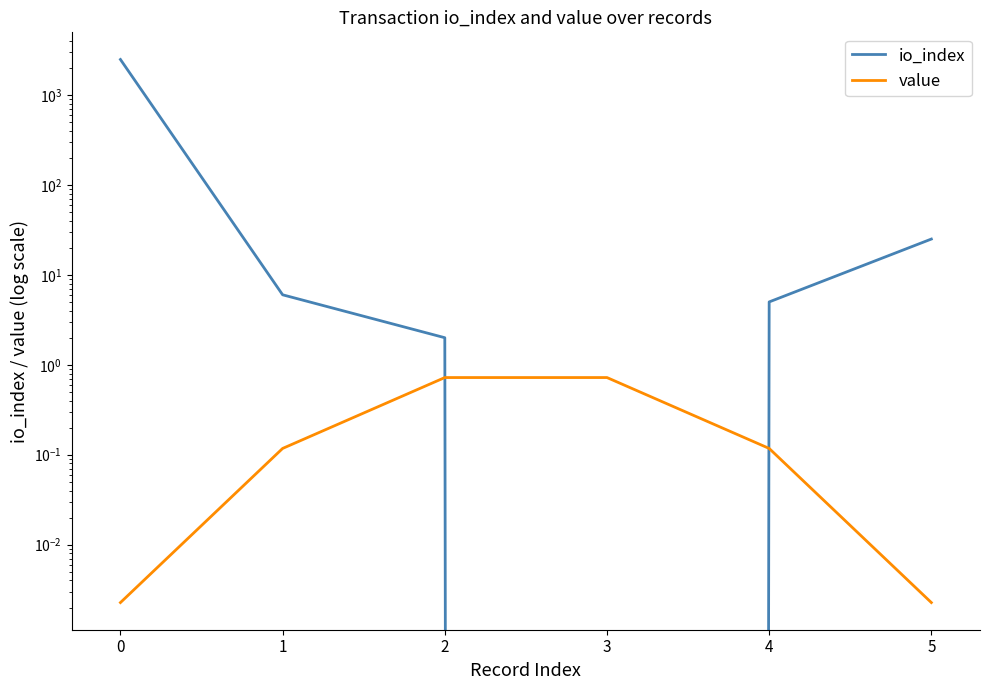

How many times do io_index and value cross each other?

2